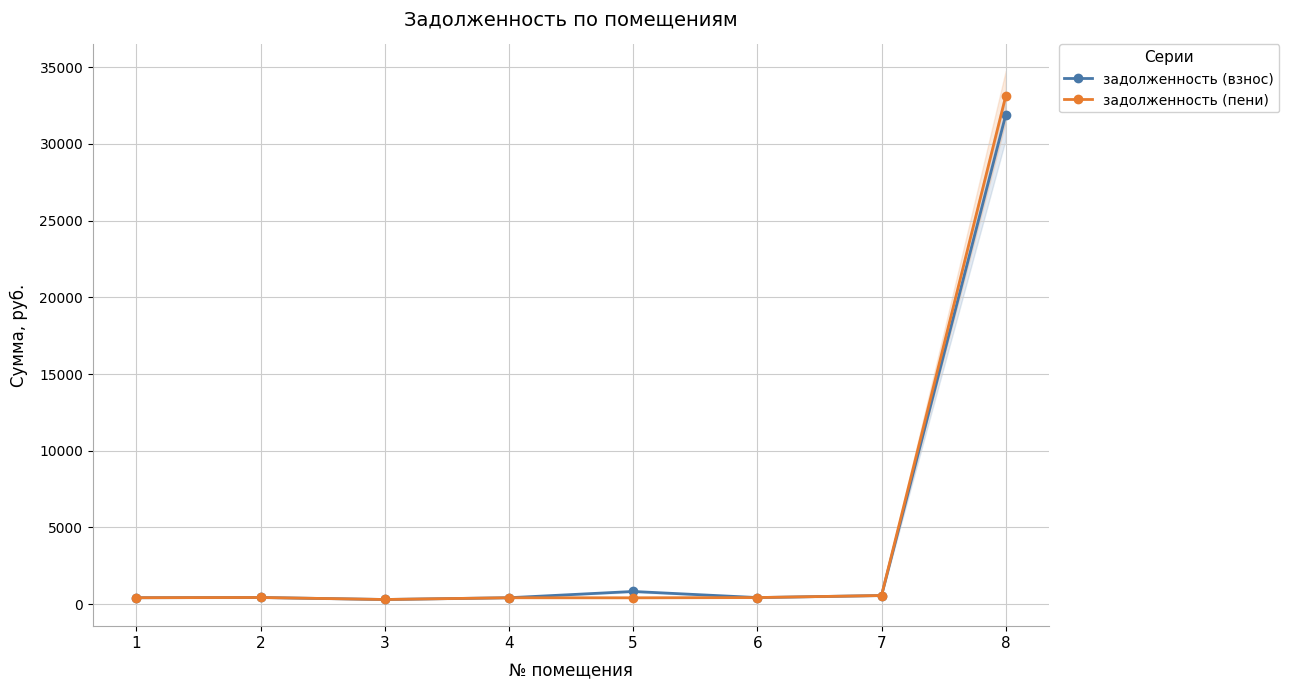

What is the sum of all задолженность (пени) values?

36075.7